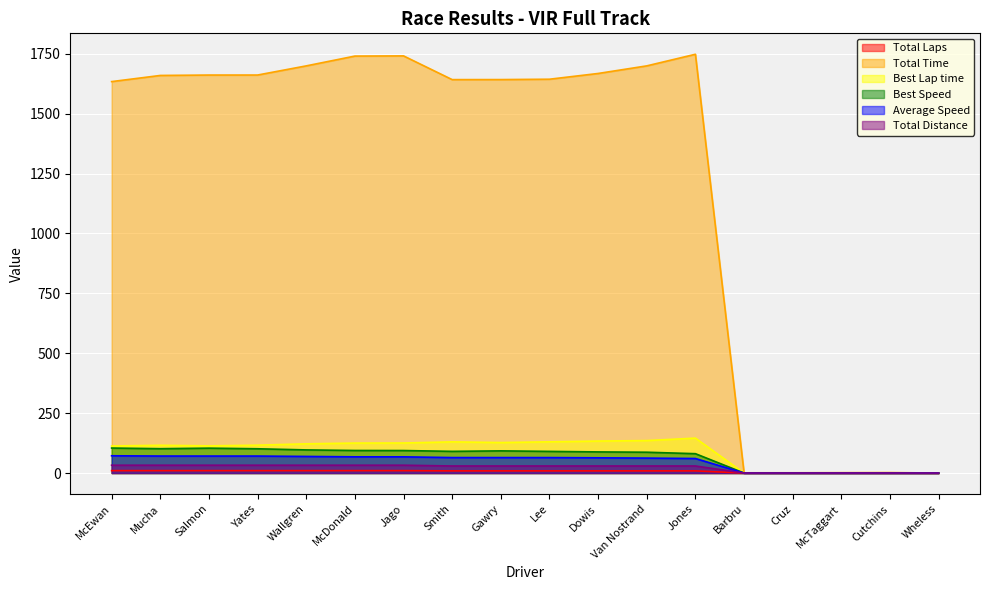

True or false: Best Lap time and Average Speed intersect in this chart.

False